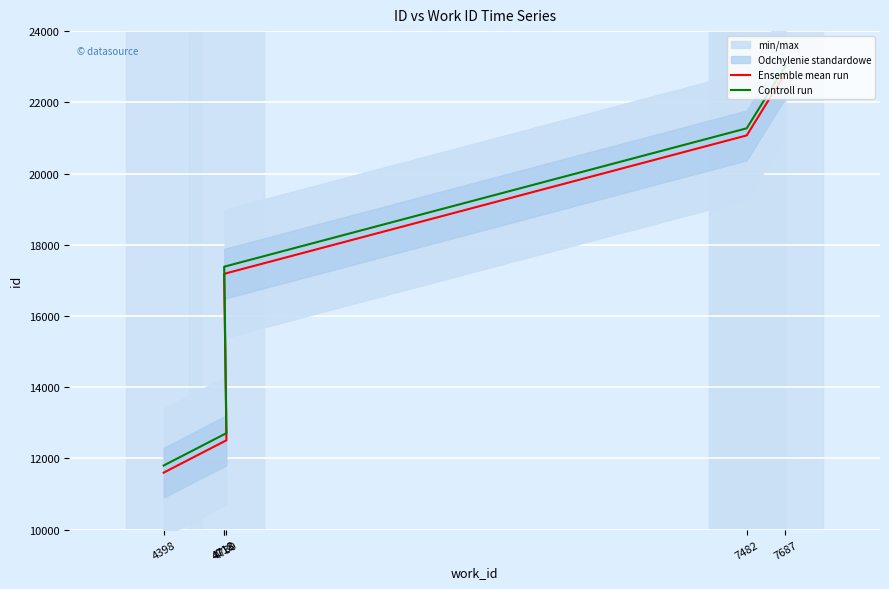

Which category has the lowest value in the Ensemble mean run series?

4398